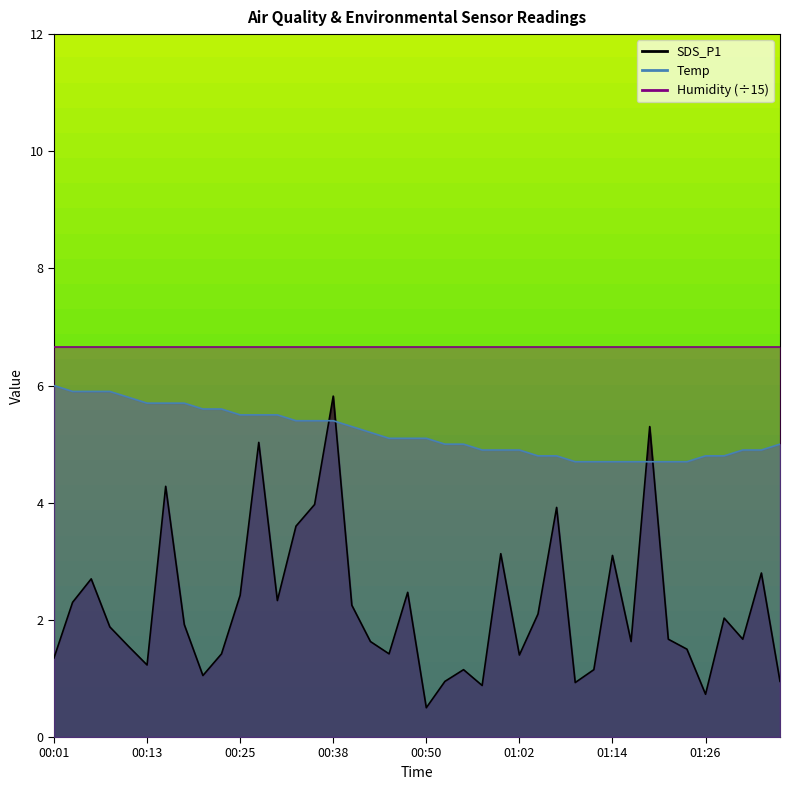

After their last crossing, which series has the higher values: SDS_P1 or Temp?

Temp